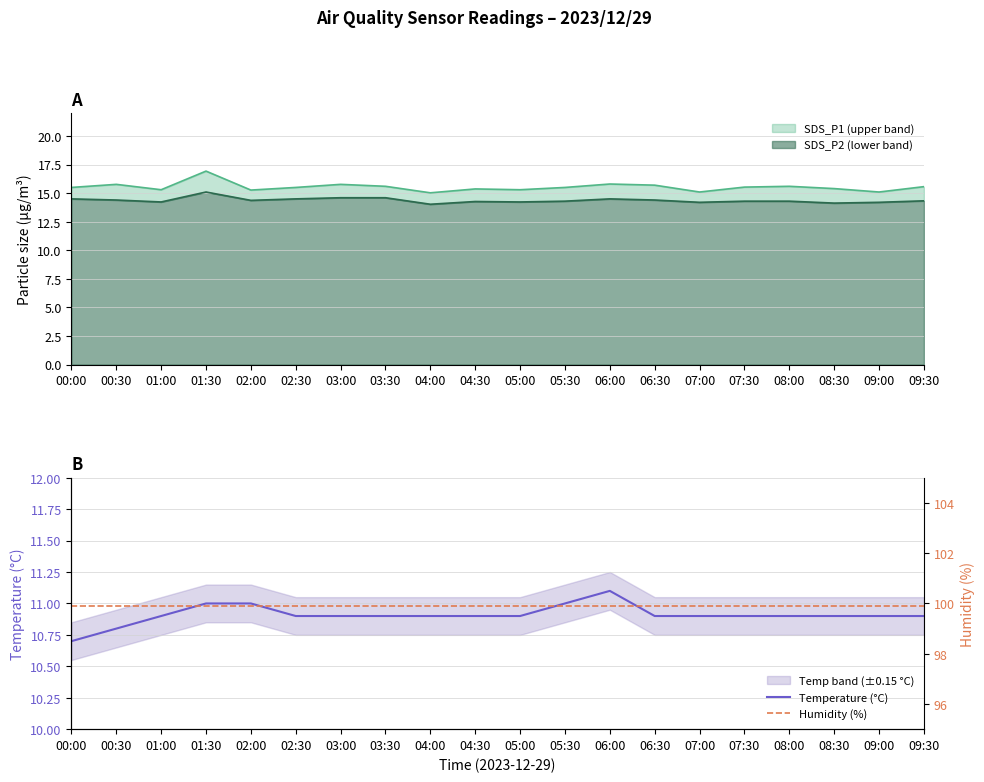

The value of Temperature (°C) at 05:00 is 6.0. True or false?

False